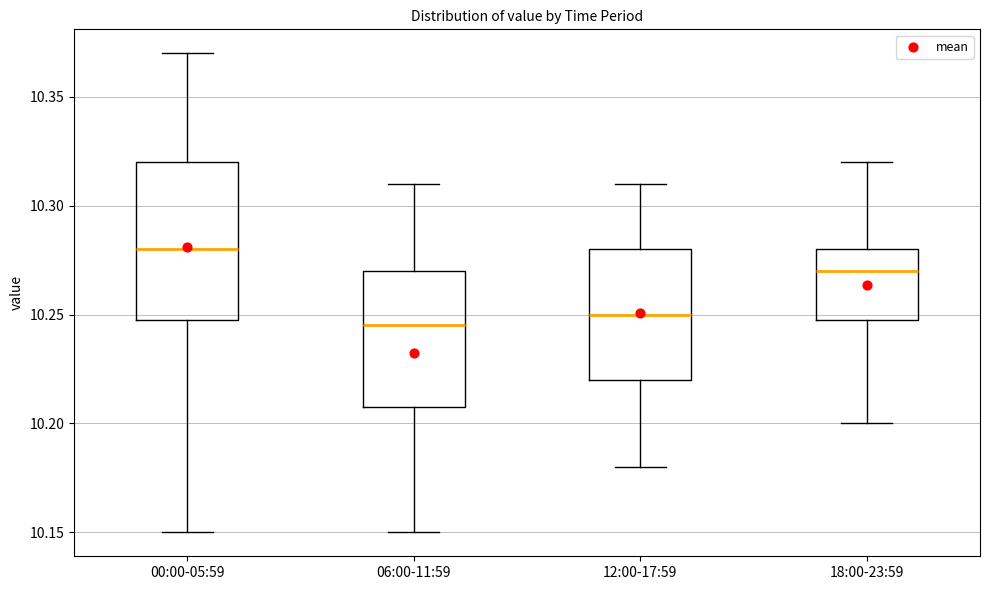

Where does the median line of the box for 06:00-11:59 sit on the y-axis? The values are not printed on the chart, so give them approximately, as read against the axis.

10.245